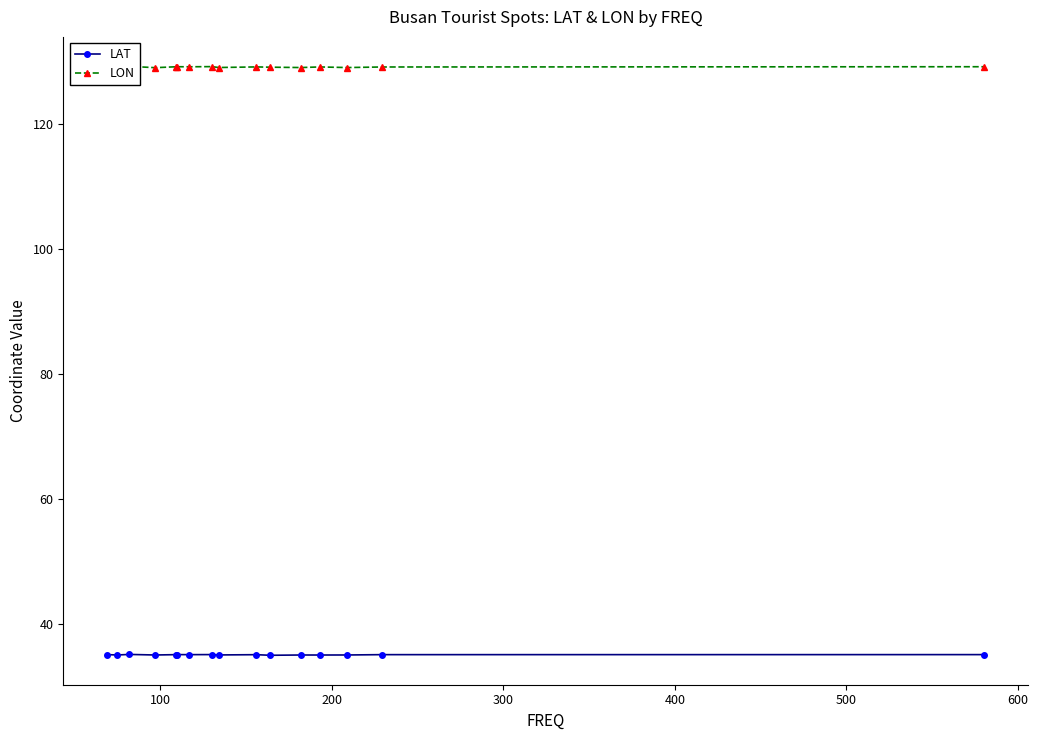

True or false: LON and LAT intersect in this chart.

False